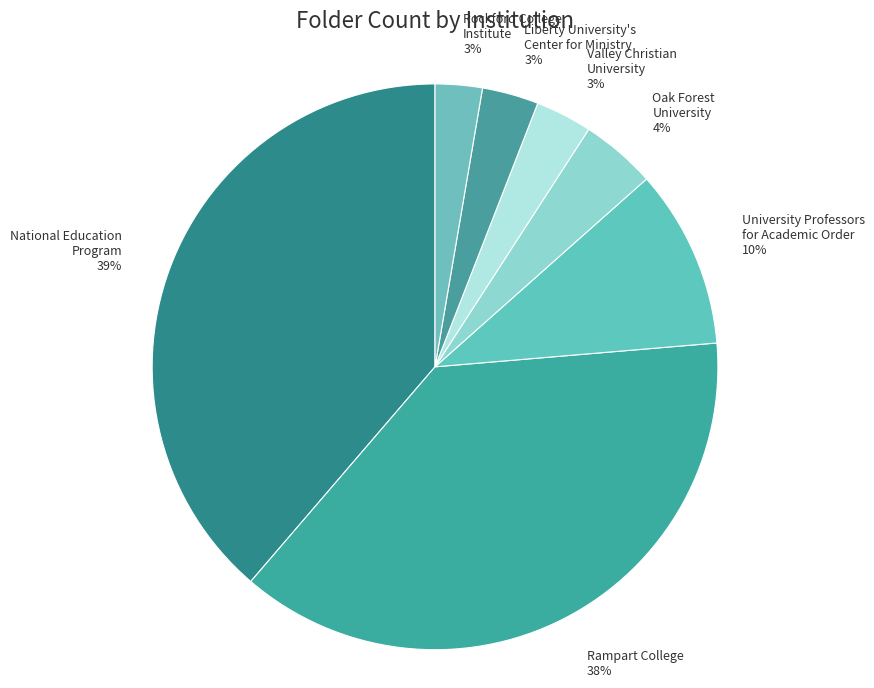

What is the largest slice in the pie chart?

National Education Program